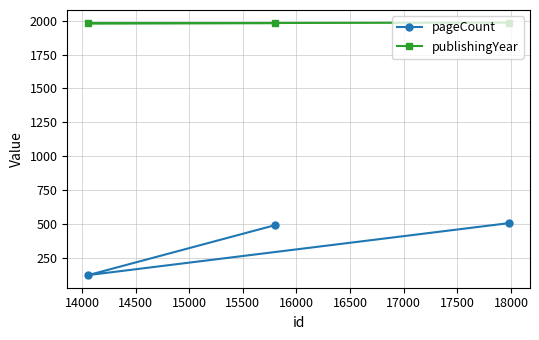

Is it true that pageCount equals 66 at 14000?

False